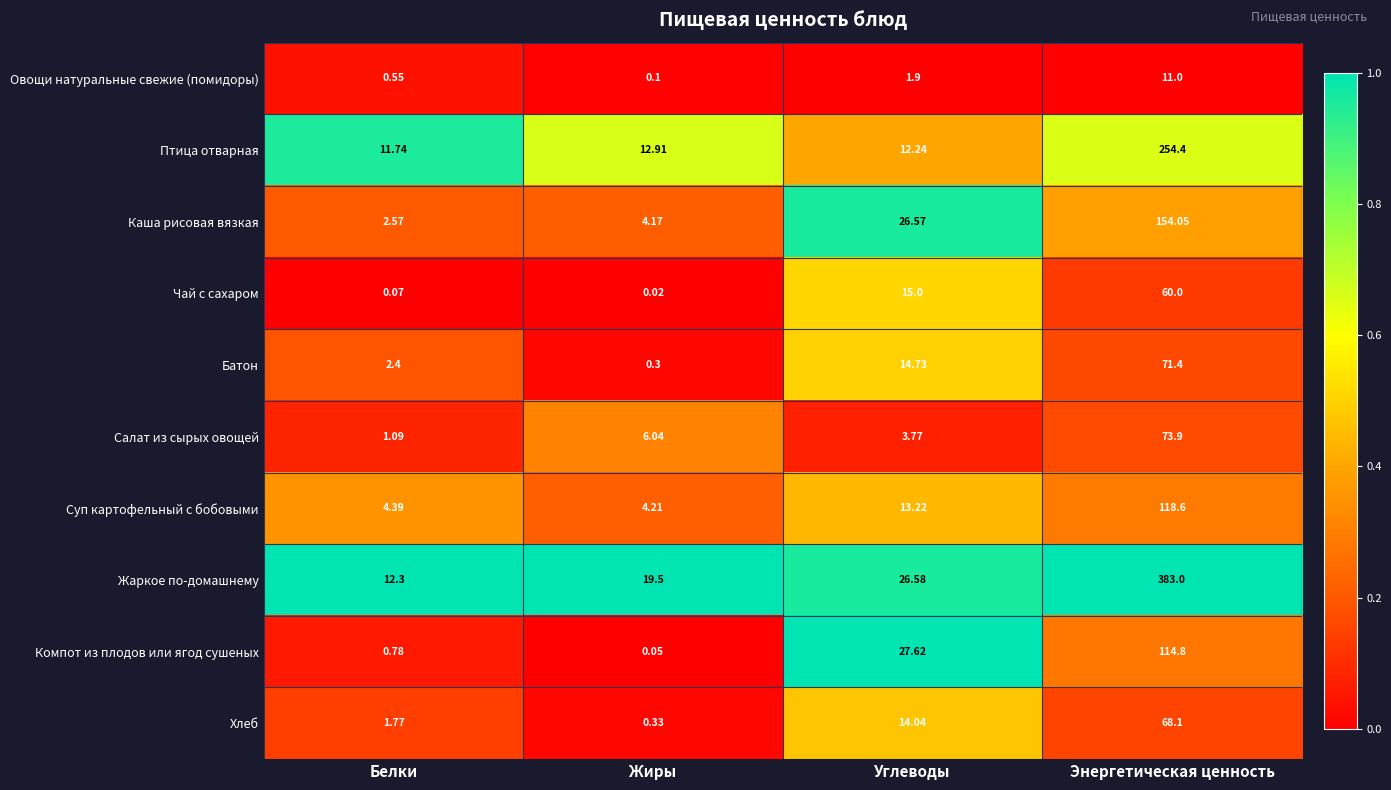

Is the value of Чай с сахаром at Жиры greater than the value of Компот из плодов или ягод сушеных at Жиры?

No